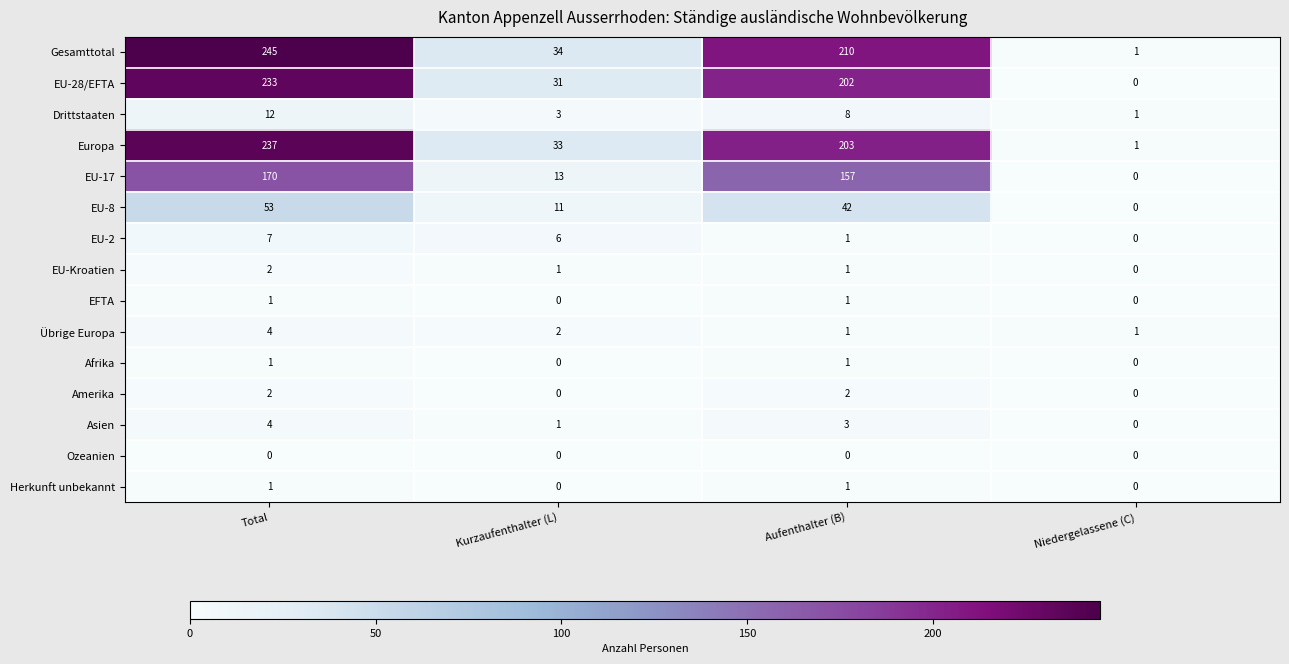

At how many categories does at least one series exceed 83?

2